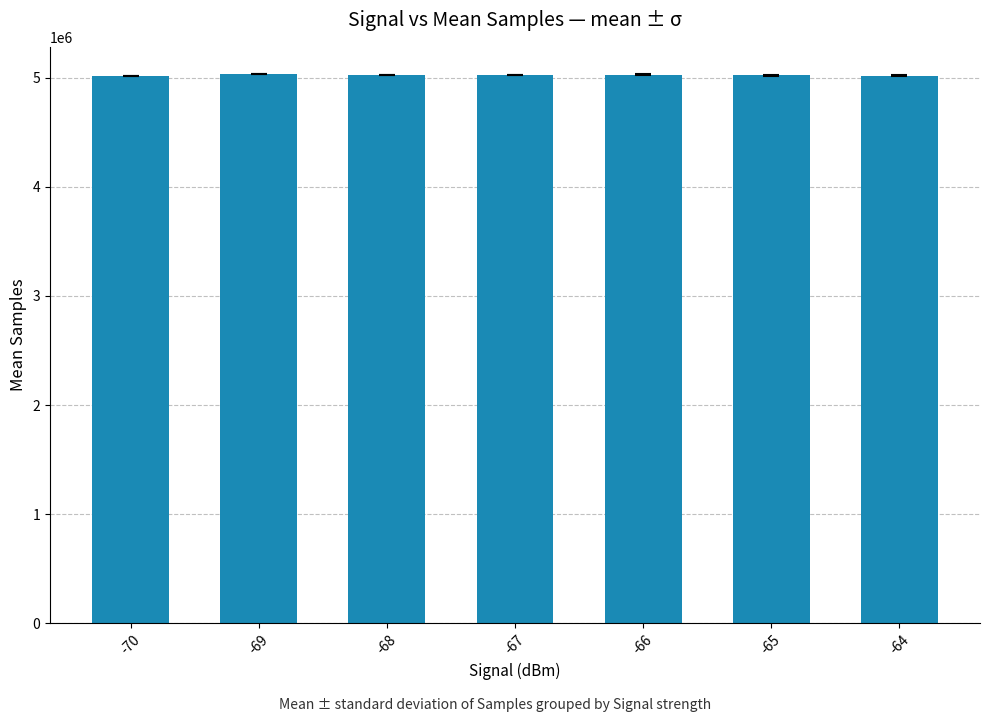

What is the greatest value displayed?

5031197.5